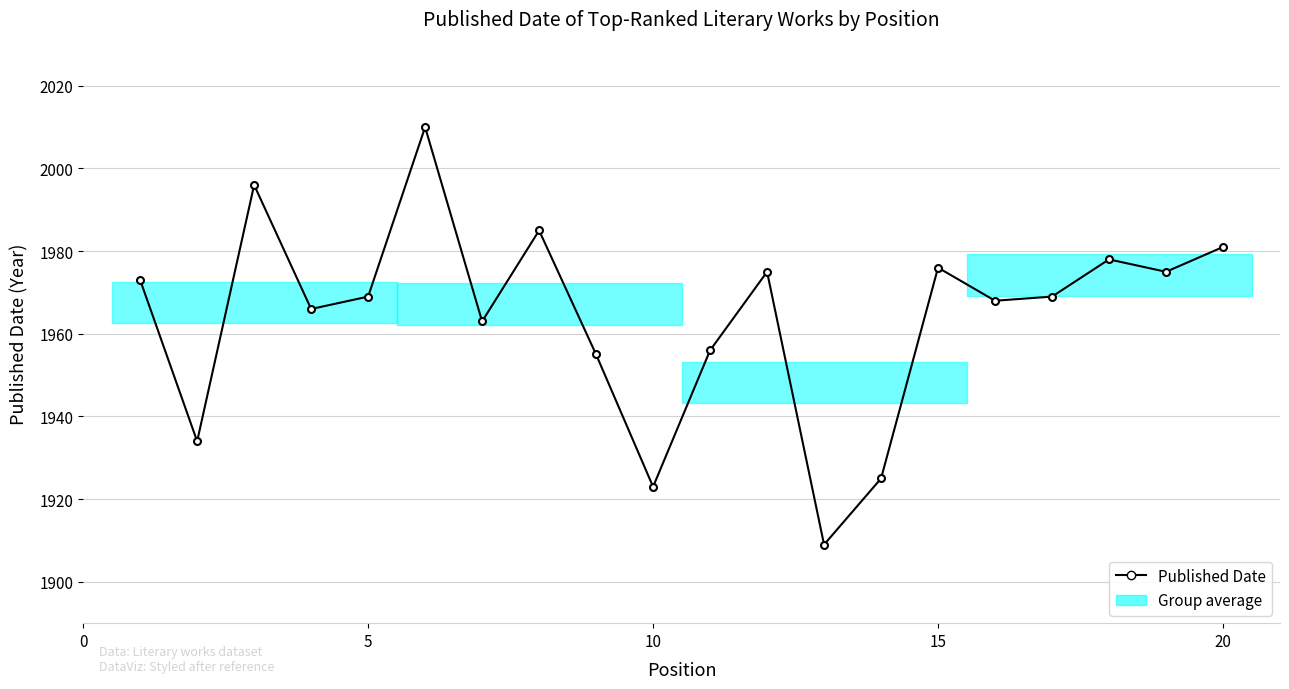

What is the value of the 6th point from the left?

2010